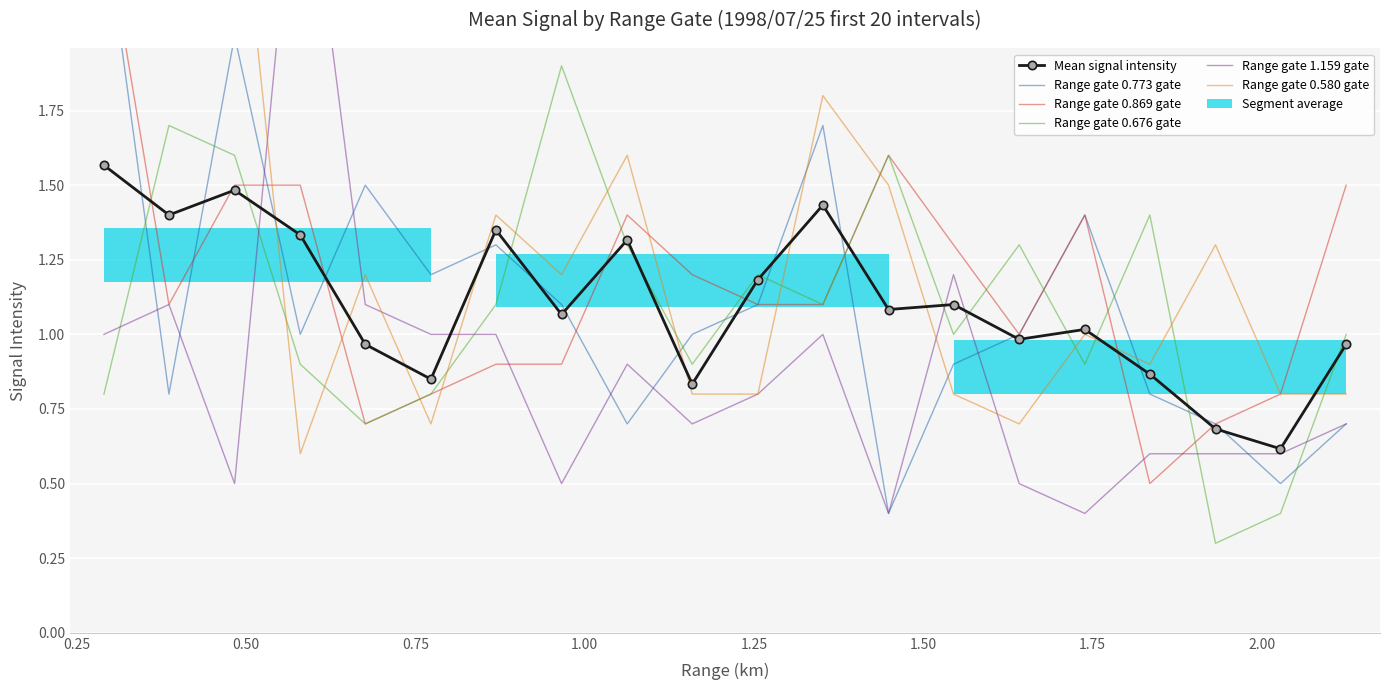

What is the minimum value for Mean signal intensity?

0.6